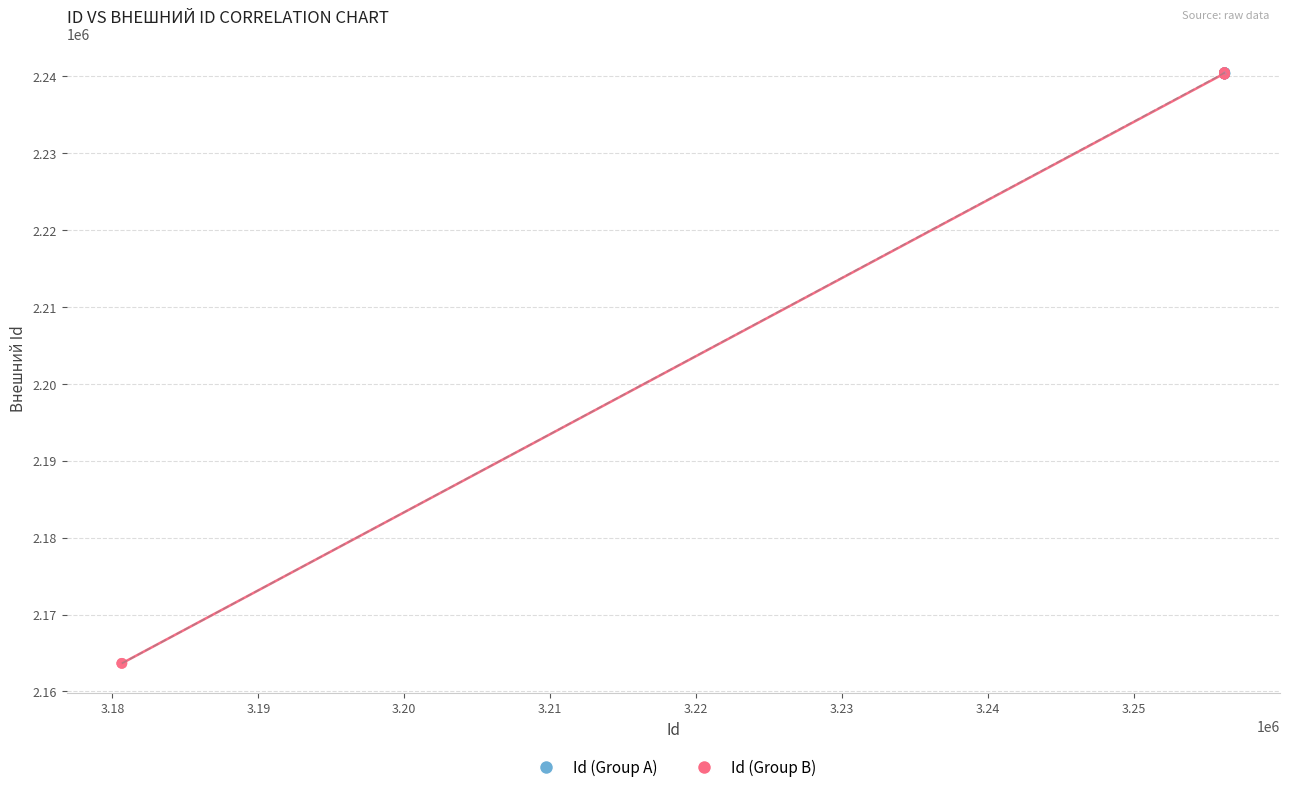

What are all the series names shown in the legend?

Id (Group A), Id (Group B)